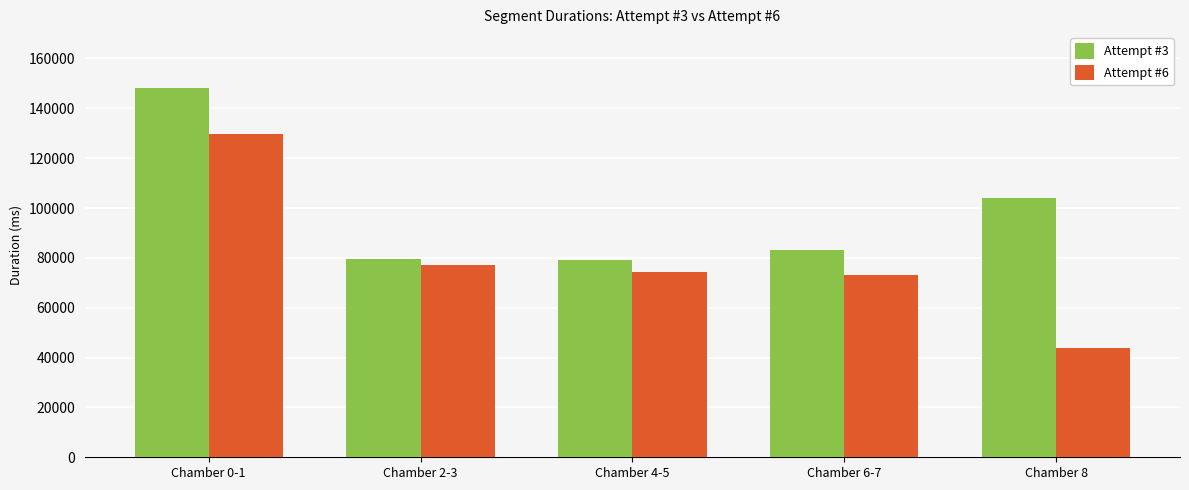

What are all the series names shown in the legend?

Attempt #3, Attempt #6